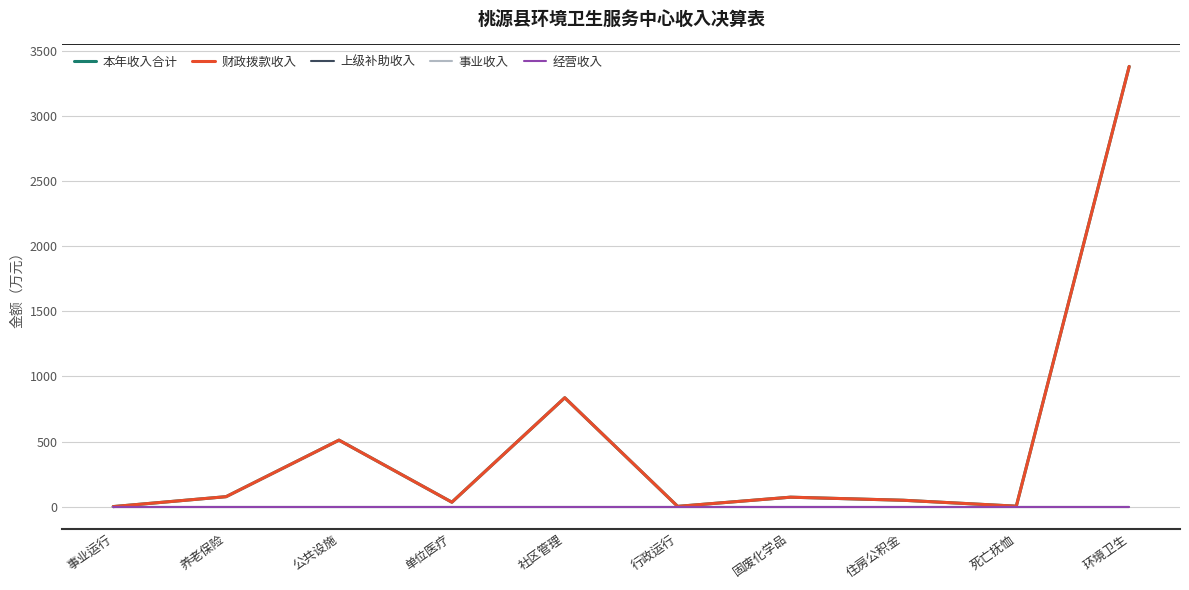

What is the label of the 10th point from the right?

事业运行